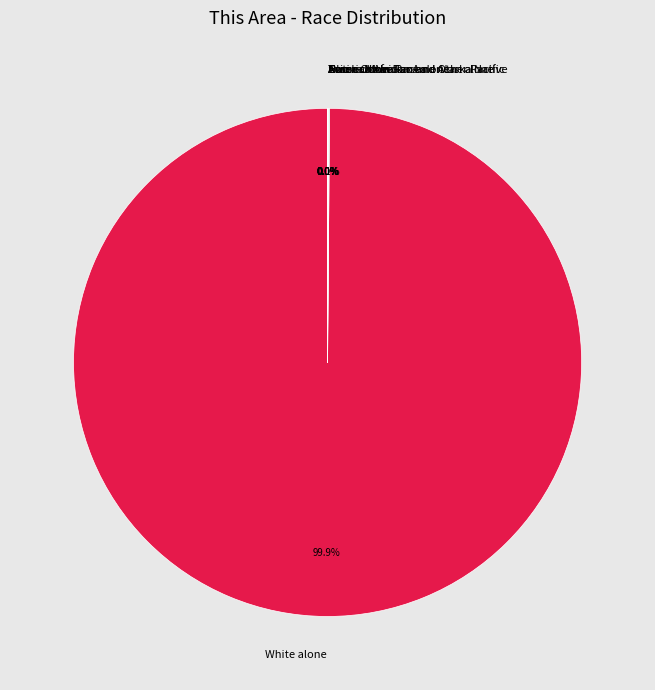

What is the largest slice in the pie chart?

White alone